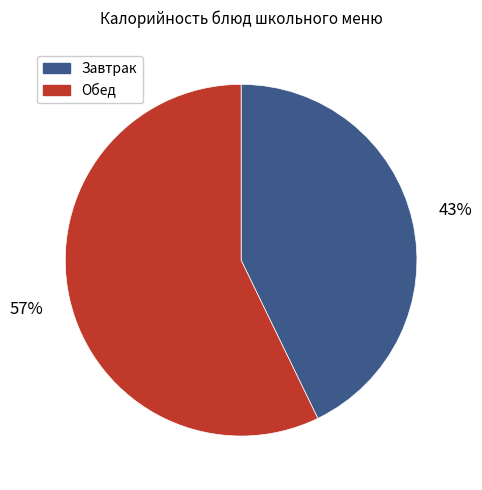

Is there a majority slice in this chart?

Yes